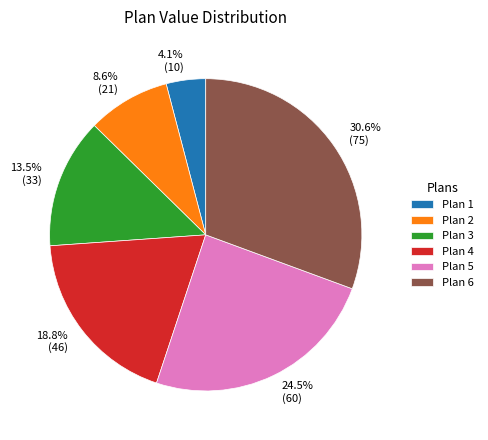

To the nearest percent, what is the average slice percentage?

17%